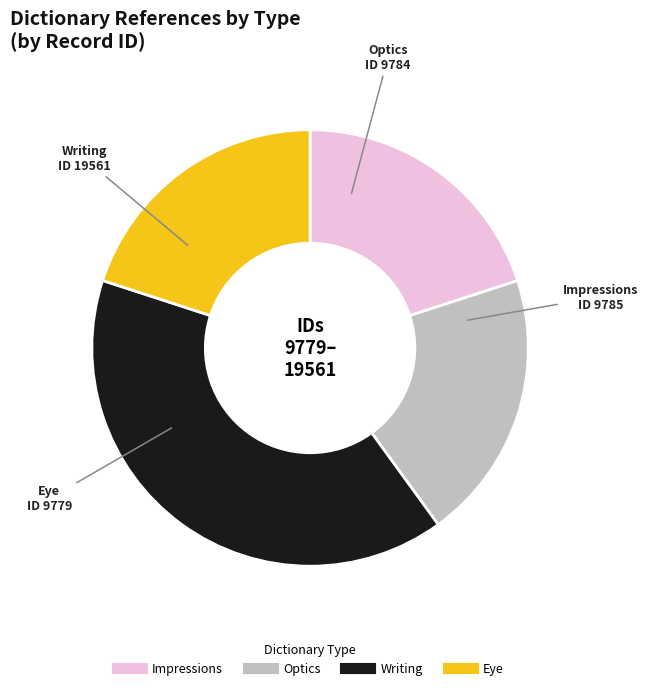

Which category has the biggest portion of the pie?

Writing